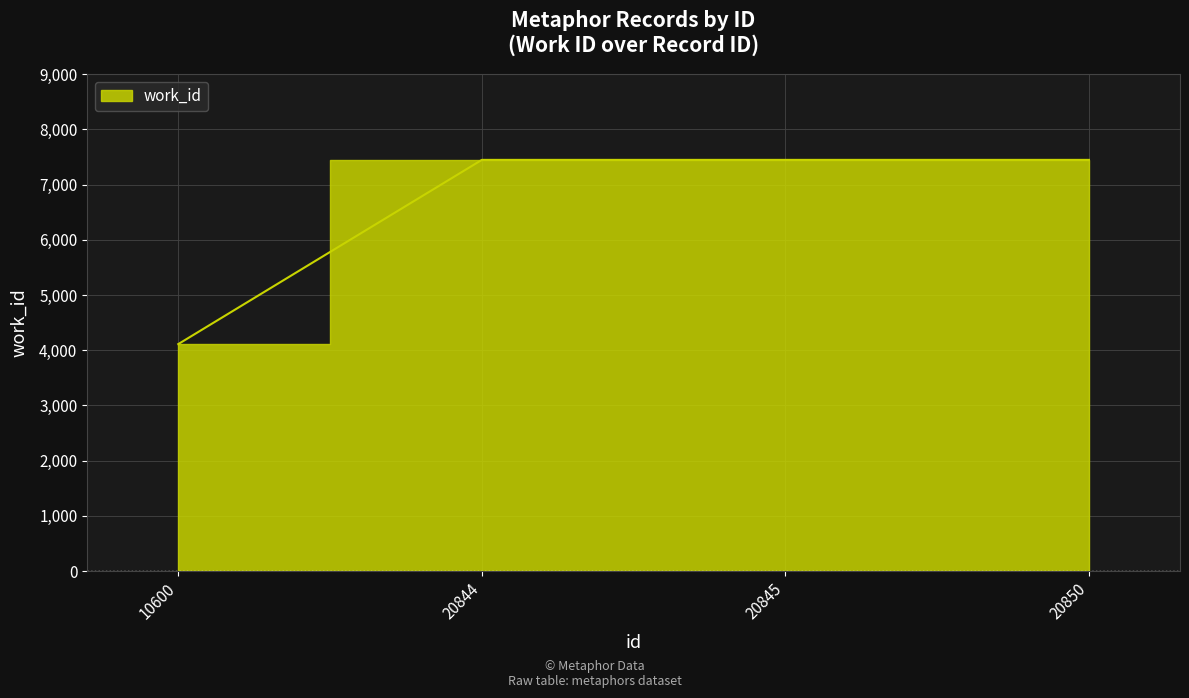

Which category has the lowest value across all series?

10600